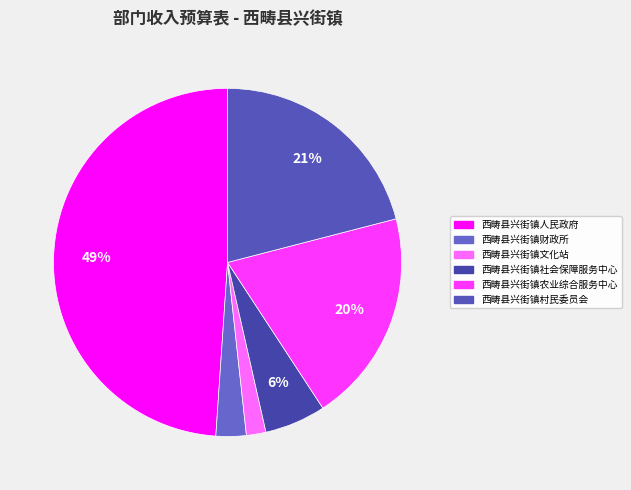

The 西畴县兴街镇人民政府 slice represents 49% of the pie. True or false?

True